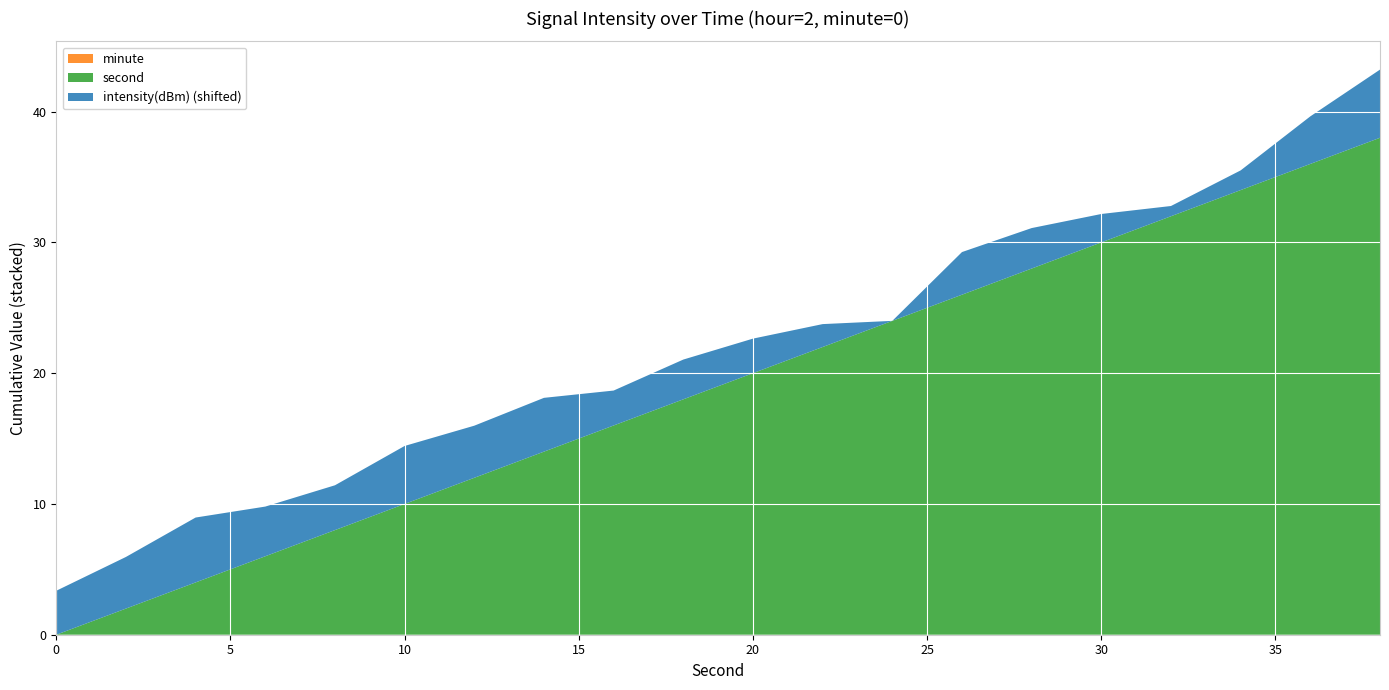

Reading right to left, transcribe all the data shown in this chart.

intensity(dBm): -128.7	-130.2	-132.4	-133.1	-131.7	-130.8	-130.6	-133.9	-132.1	-131.2	-130.8	-131.2	-129.8	-129.9	-129.4	-130.5	-130.1	-128.9	-129.9	-130.5
second: 38.0	36.0	34.0	32.0	30.0	28.0	26.0	24.0	22.0	20.0	18.0	16.0	14.0	12.0	10.0	8.0	6.0	4.0	2.0	0.0
minute: 0.0	0.0	0.0	0.0	0.0	0.0	0.0	0.0	0.0	0.0	0.0	0.0	0.0	0.0	0.0	0.0	0.0	0.0	0.0	0.0